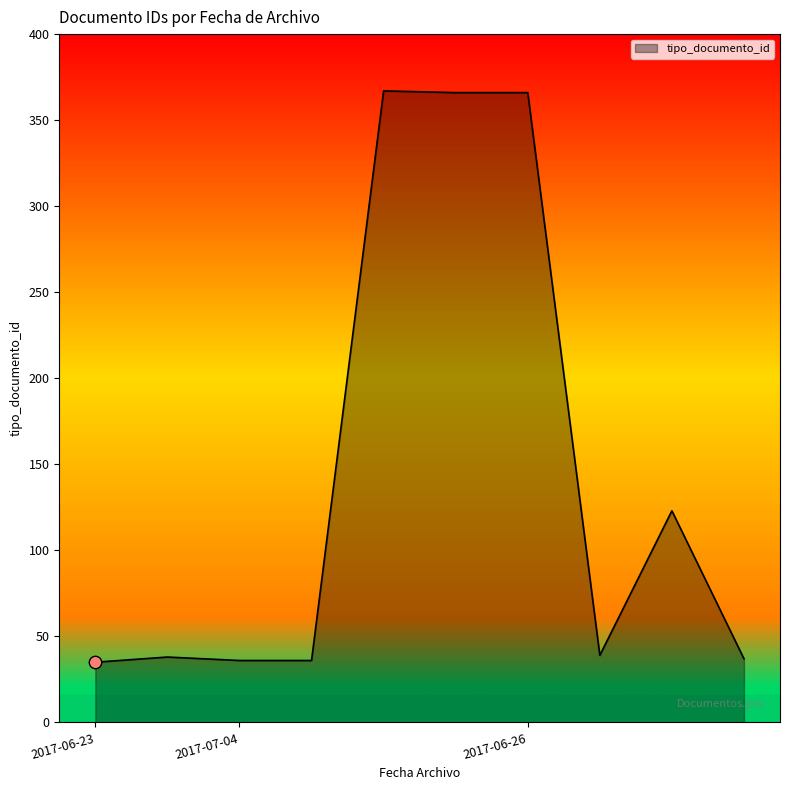

What is the difference between the maximum and minimum values?

332